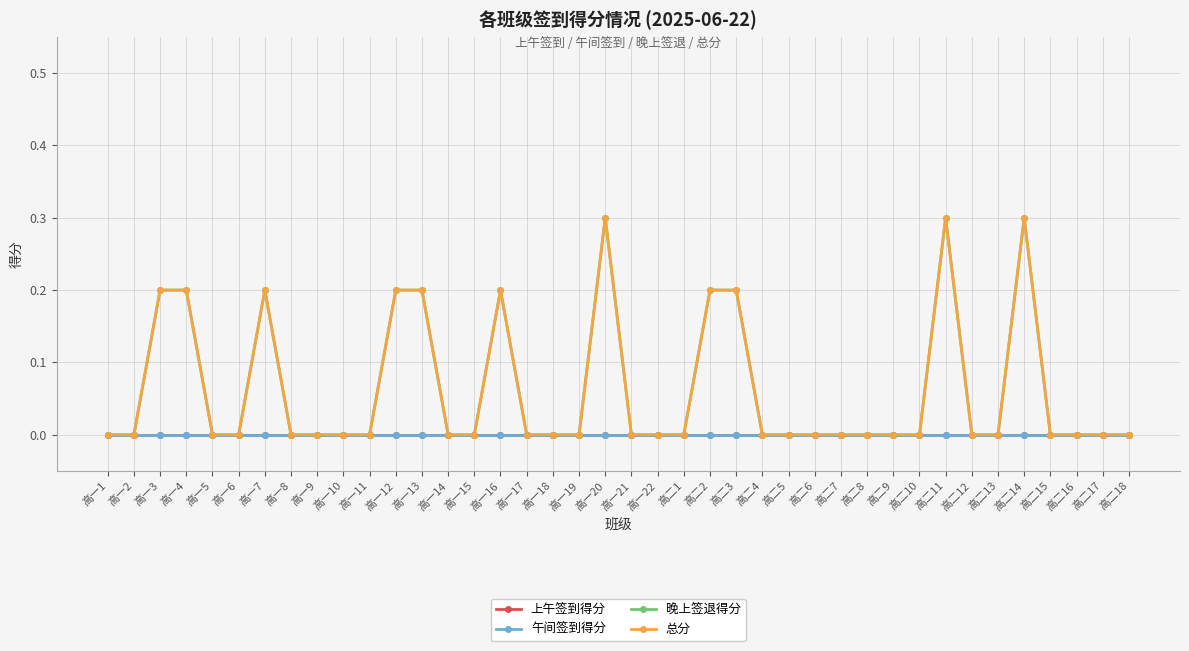

Is this an area chart (filled region under the line)?

No